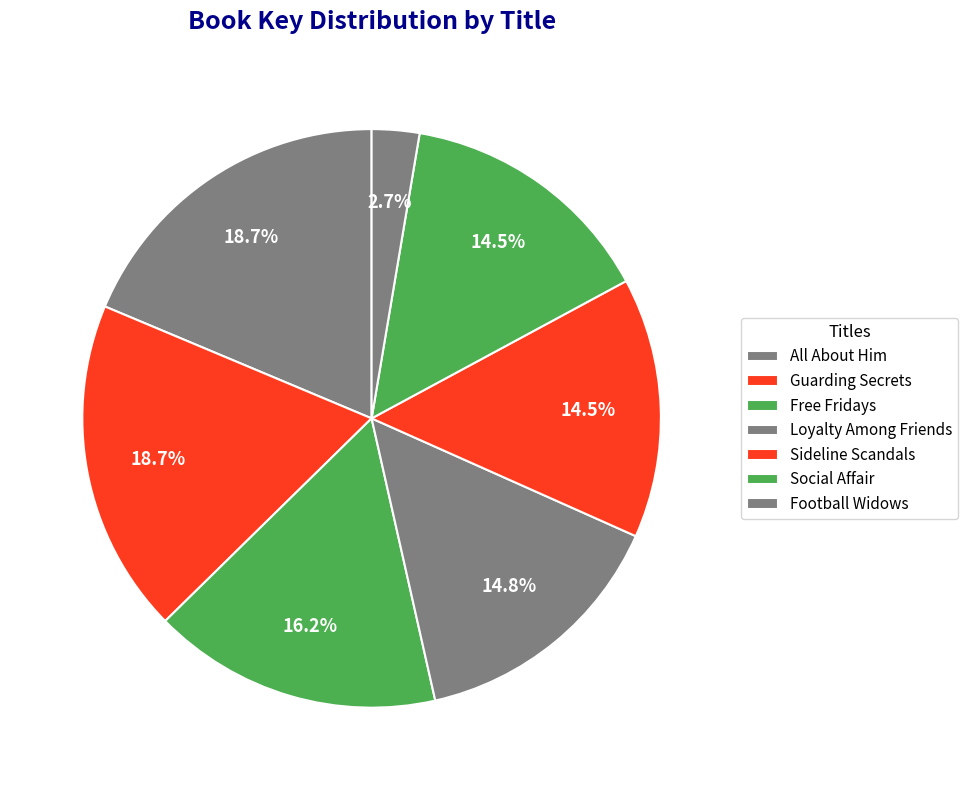

True or false: Free Fridays accounts for 16% of the total.

True